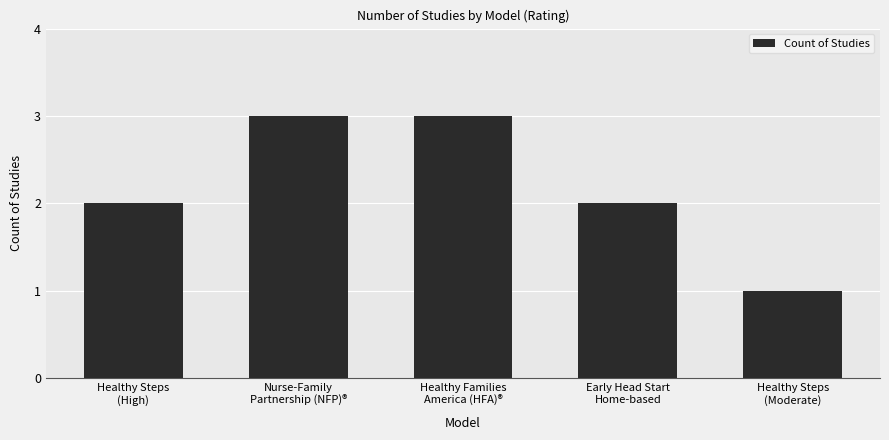

What is the sum of all values?

11